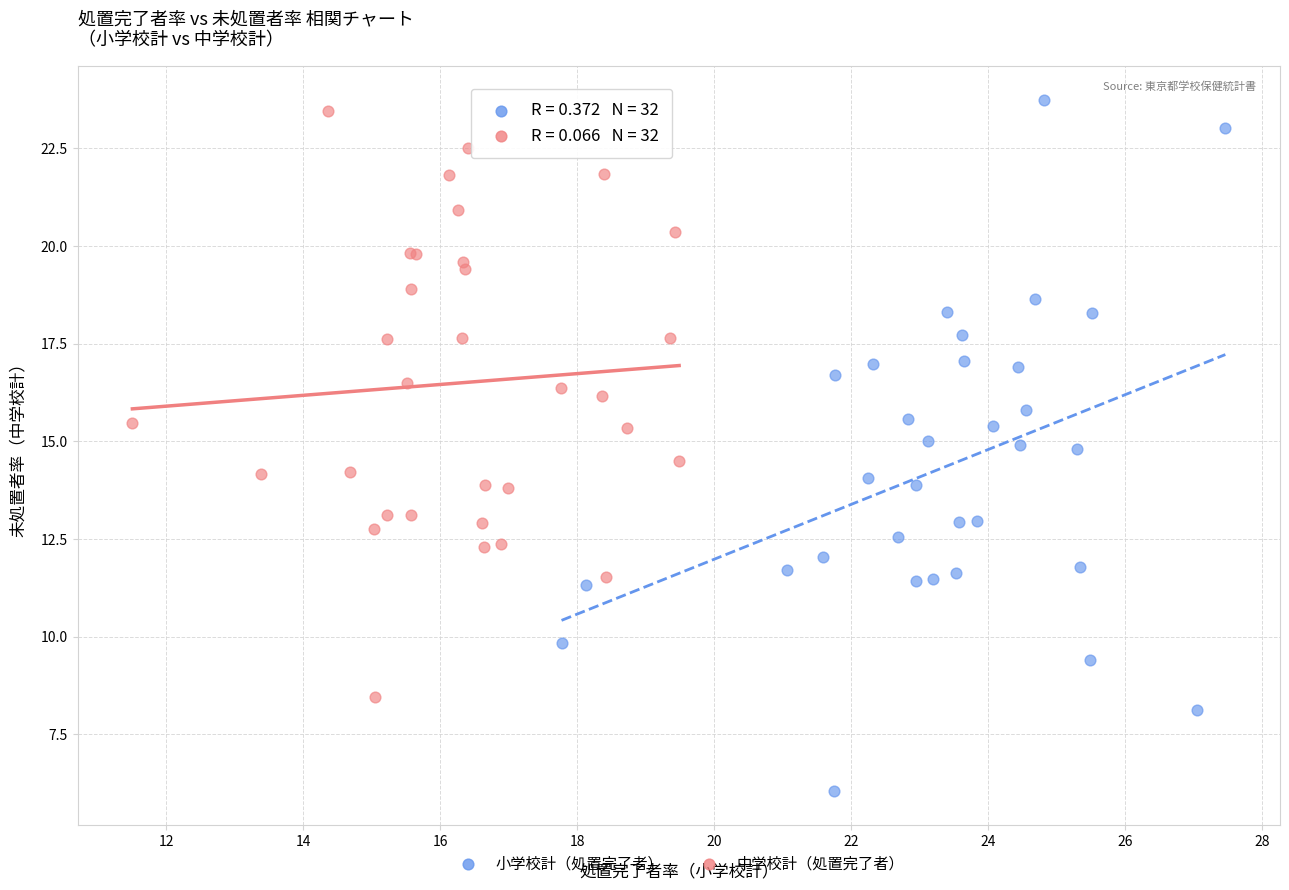

Which series has the widest spread of Y values?

小学校計（処置完了者）